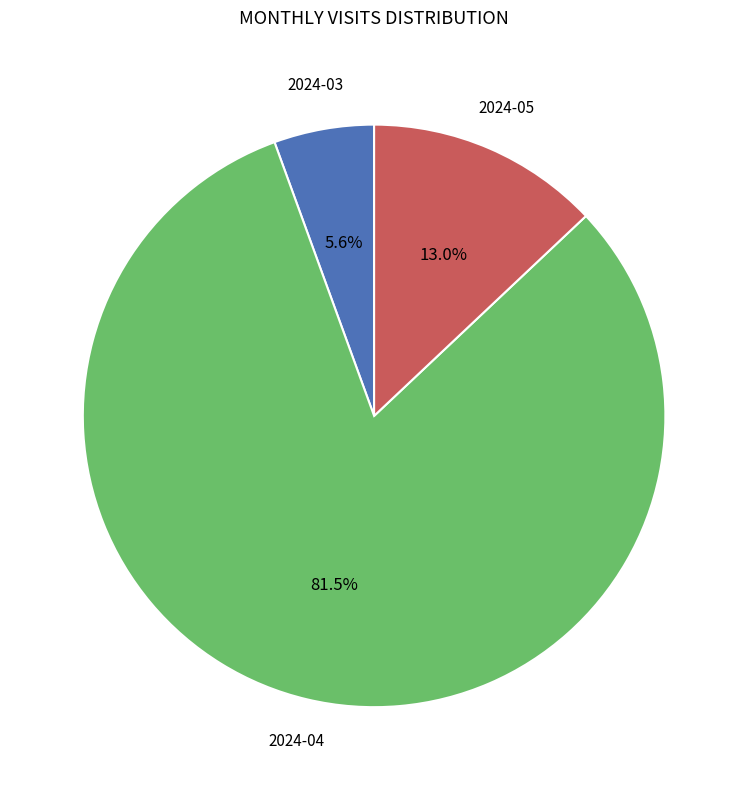

To the nearest percent, what is the average slice percentage?

33%